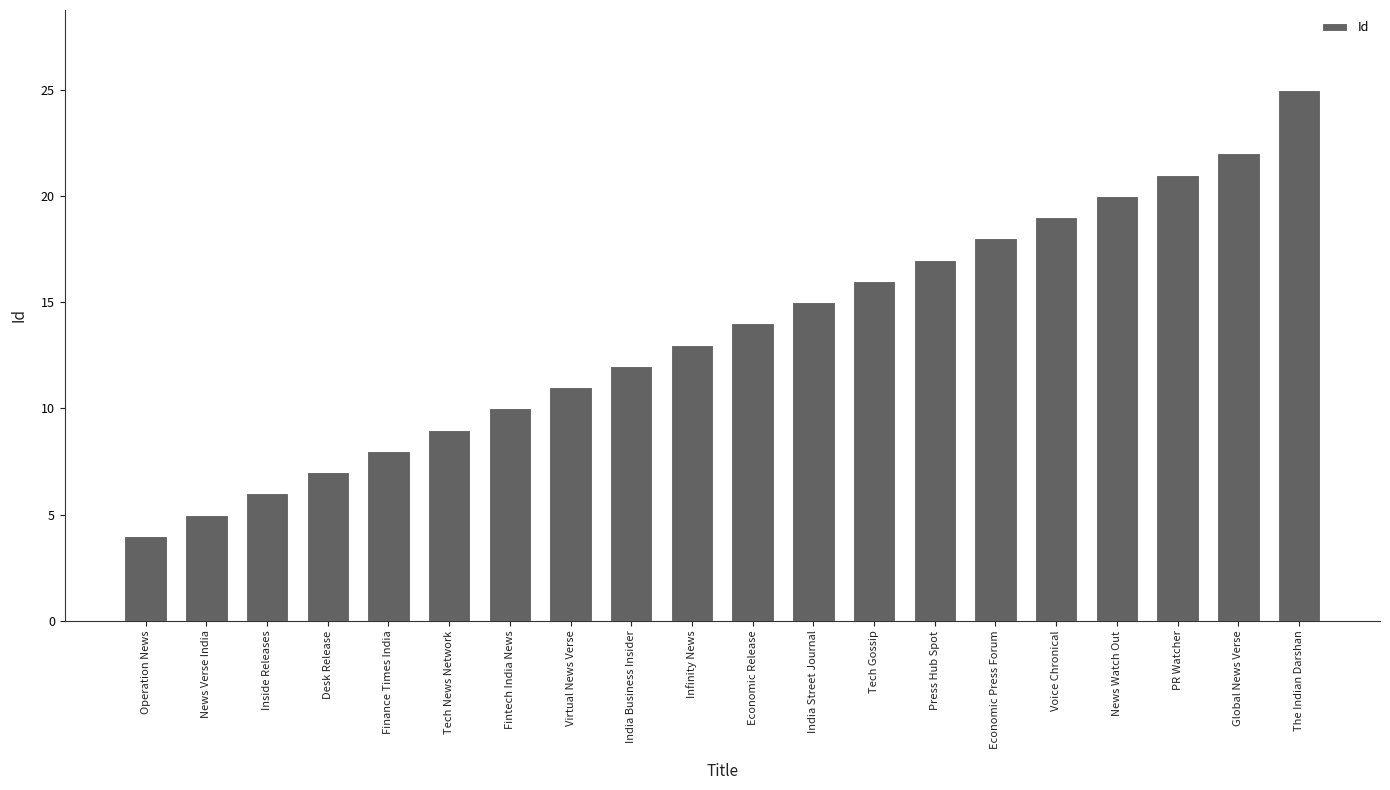

How many bars are there in total?

20